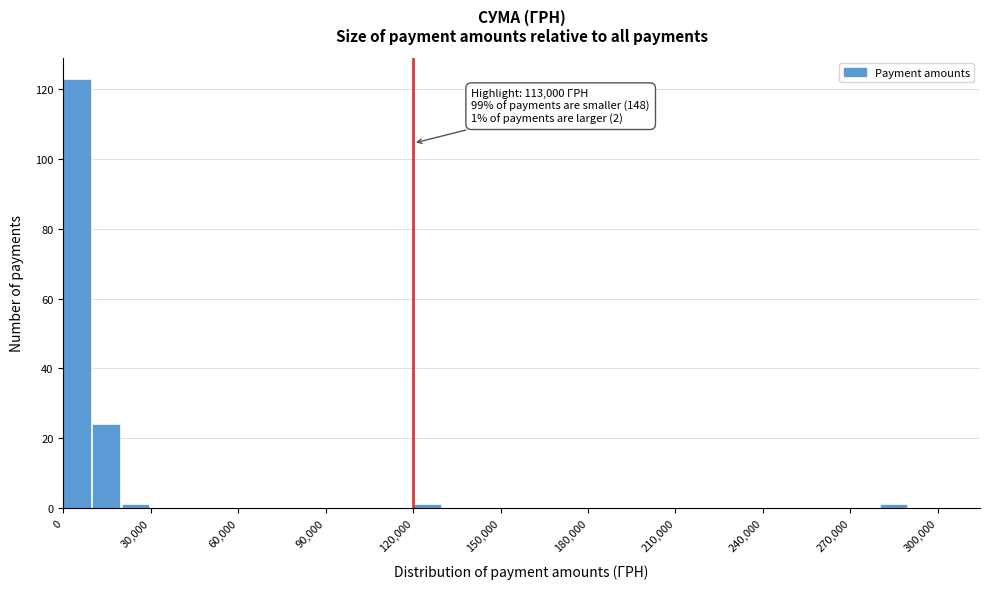

Read against the x-axis, roughly where is the centre of the tallest bar?

5000